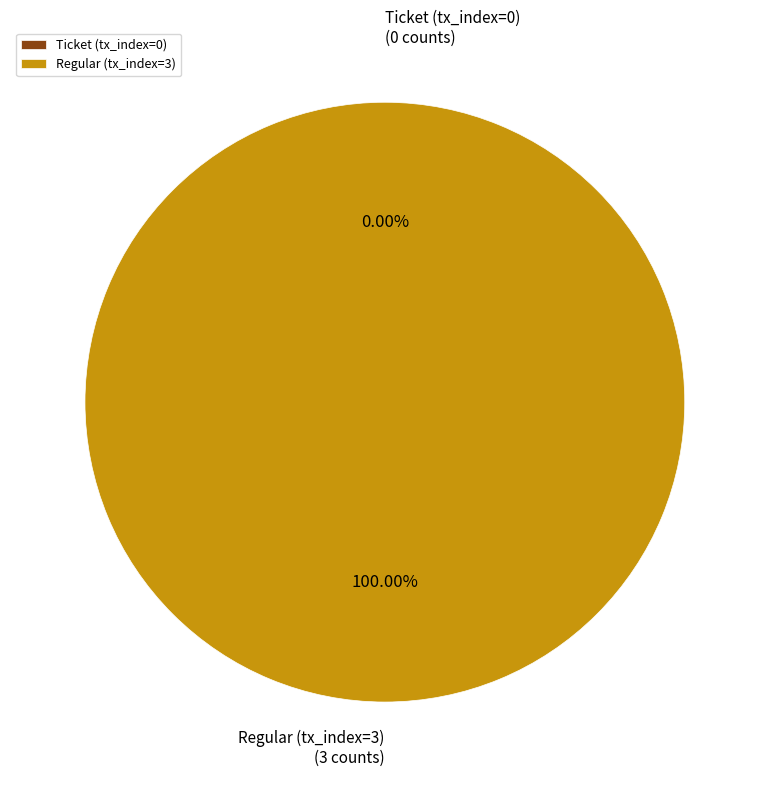

To the nearest percent, what is the combined percentage of Ticket (tx_index=0) and Regular (tx_index=3)?

100%